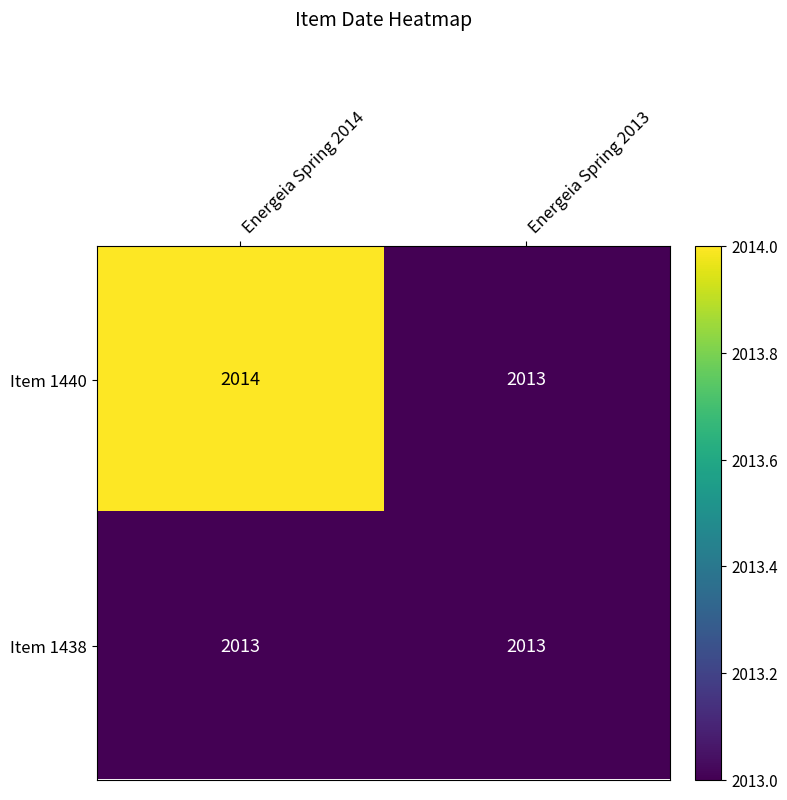

What is the sum of all Item 1438 values?

4026